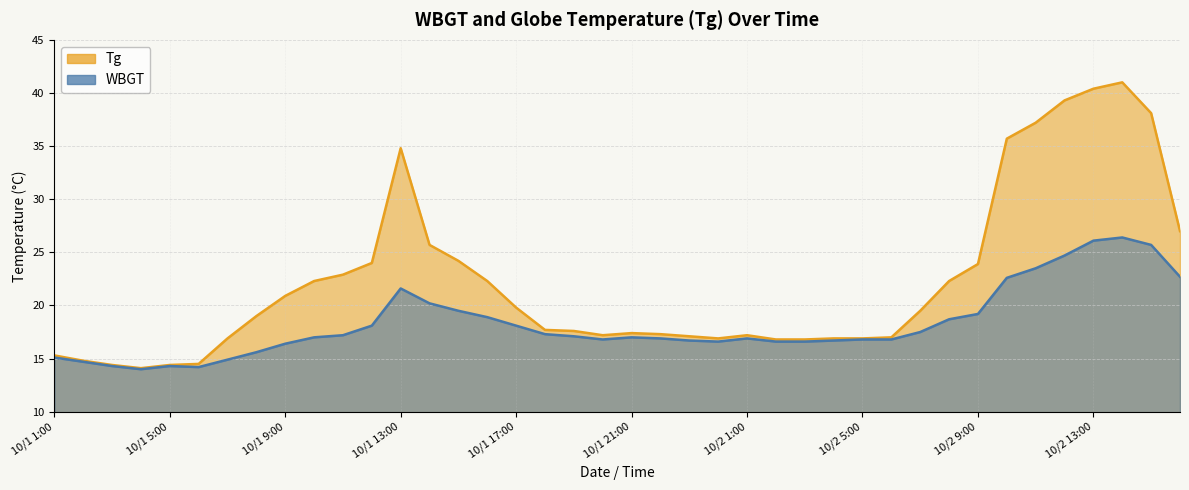

How many lines are shown in the chart?

2